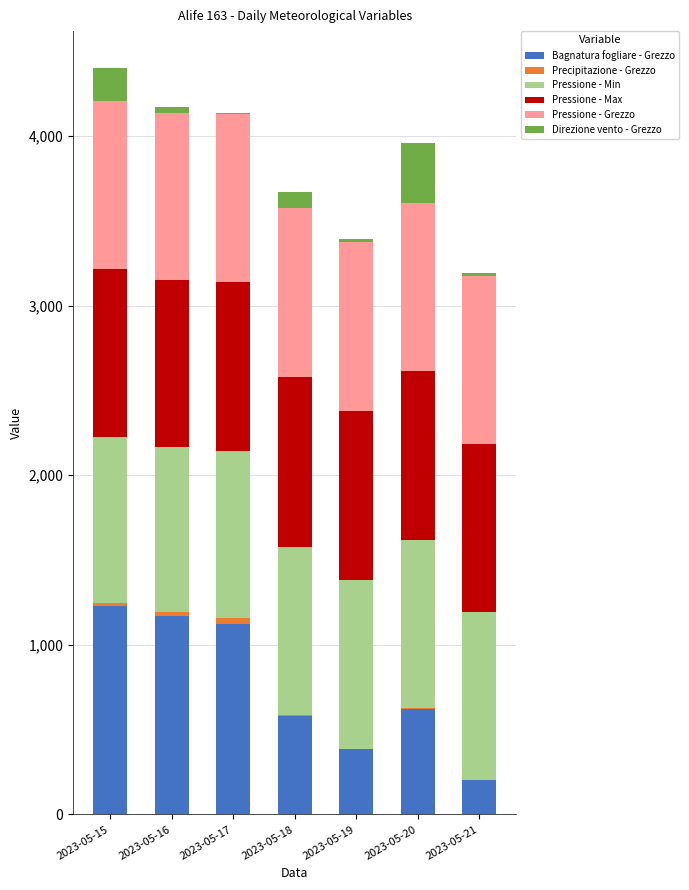

The value of Bagnatura fogliare - Grezzo at 2023-05-21 is 201.5. True or false?

True